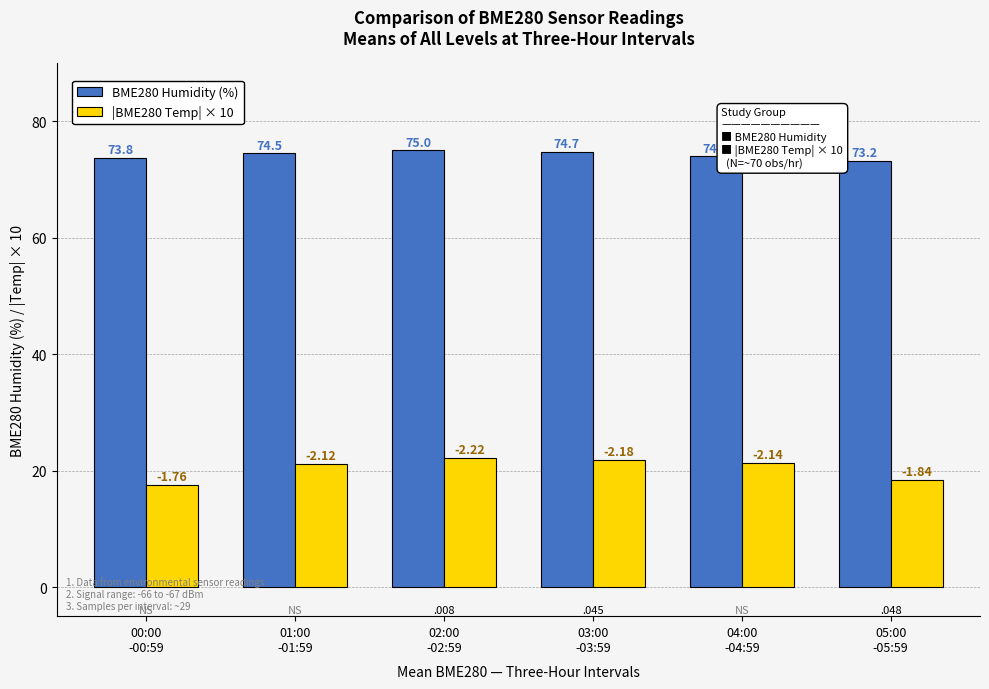

What are all the series names shown in the legend?

BME280 Humidity (%), |BME280 Temp| × 10